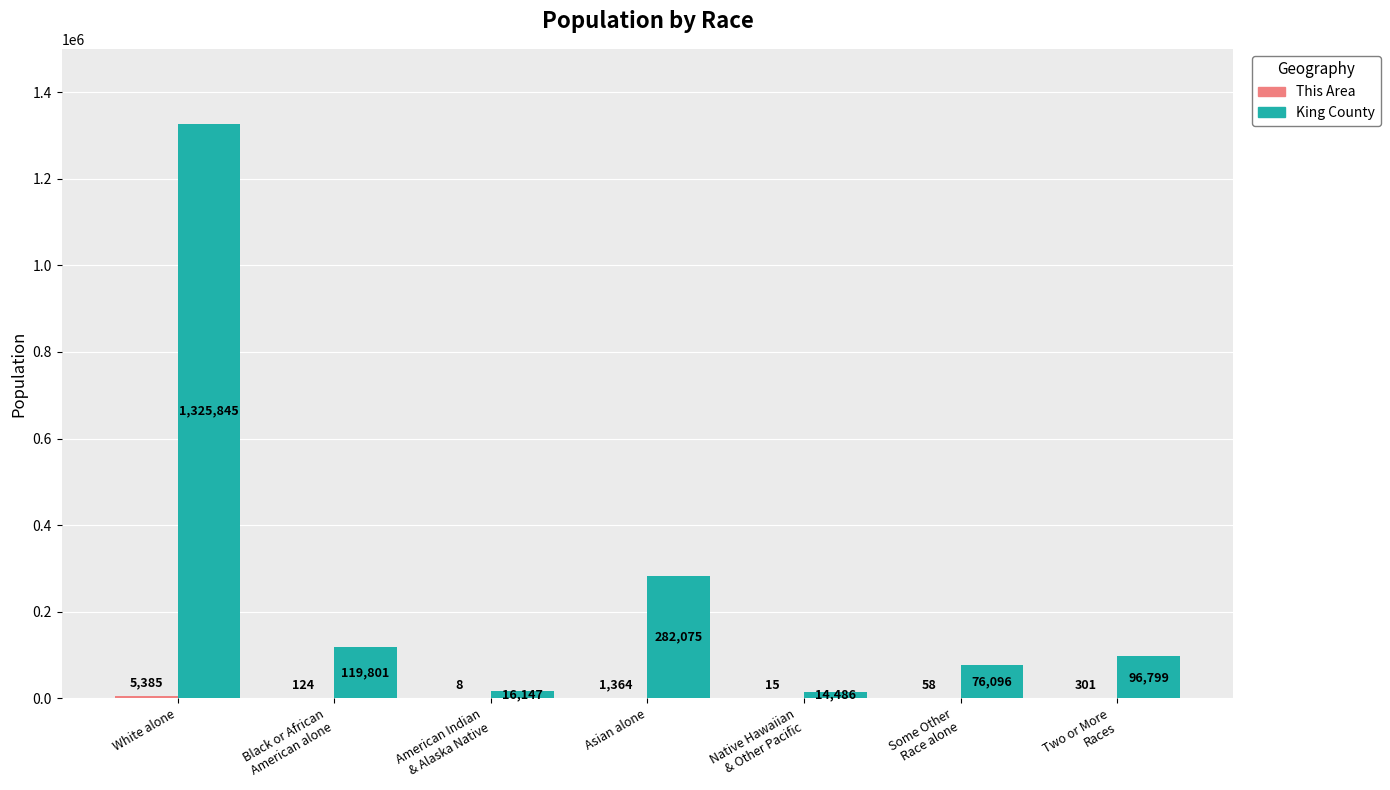

What is the greatest value displayed?

1325845